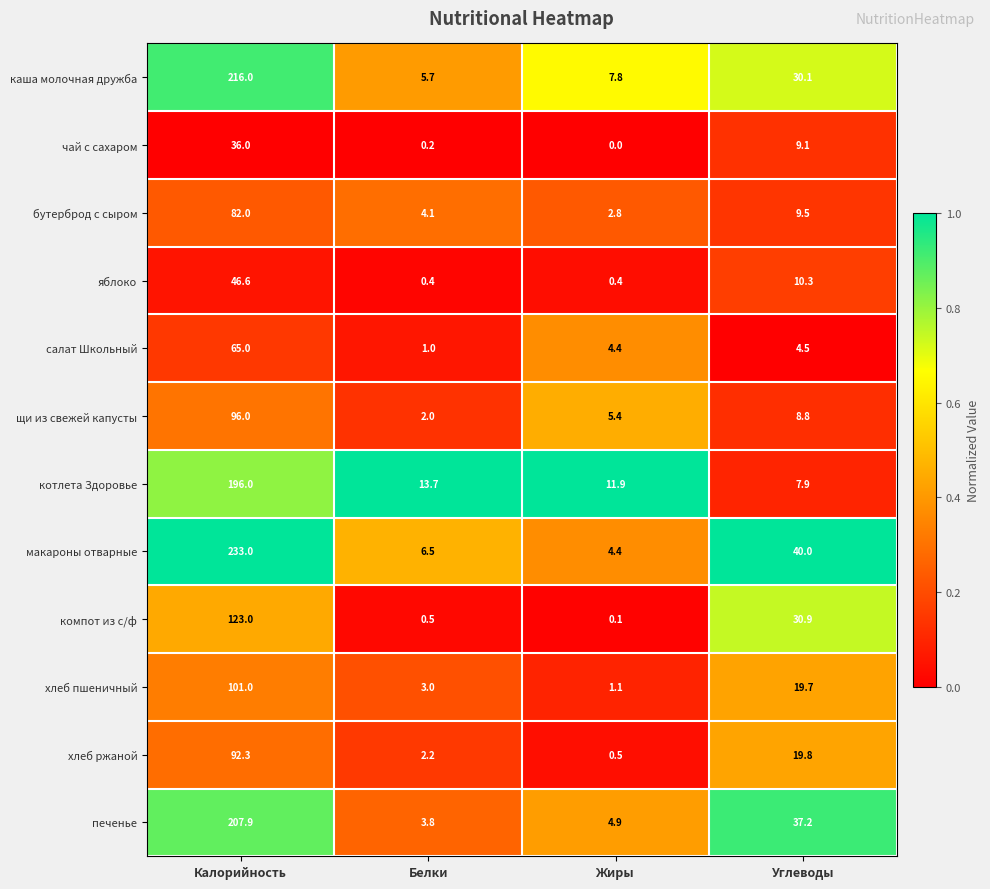

Is it true that чай с сахаром equals 9.1 at Углеводы?

True